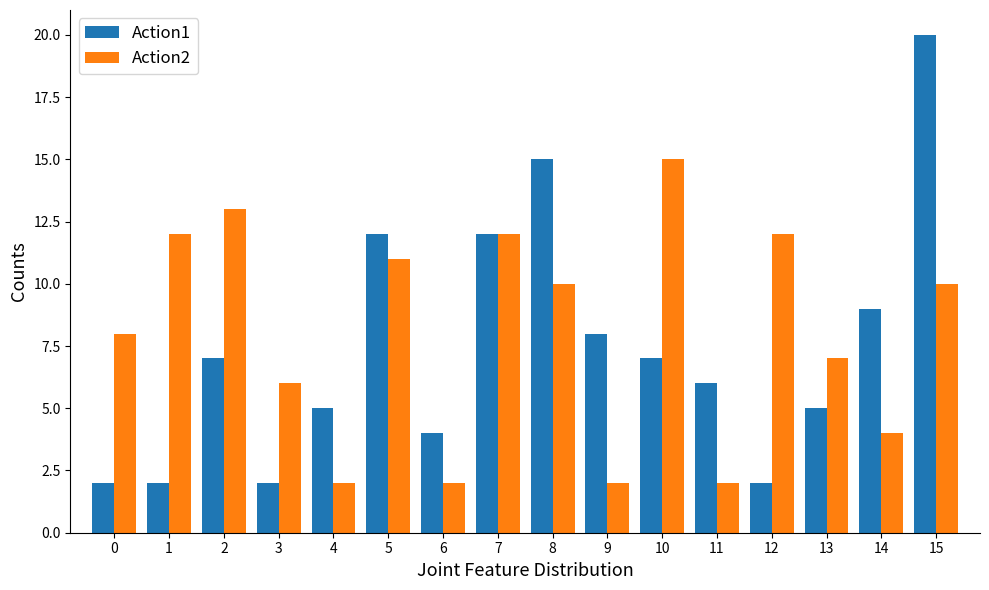

The Action1 series shows 12 at 5. True or false?

True